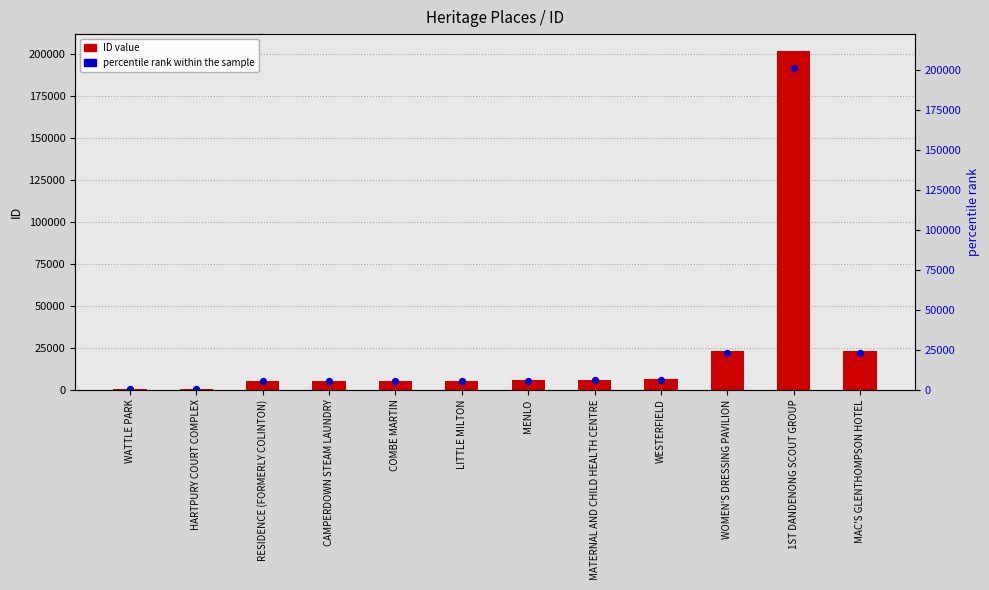

At which category is the sum across all series the highest?

1ST DANDENONG SCOUT GROUP